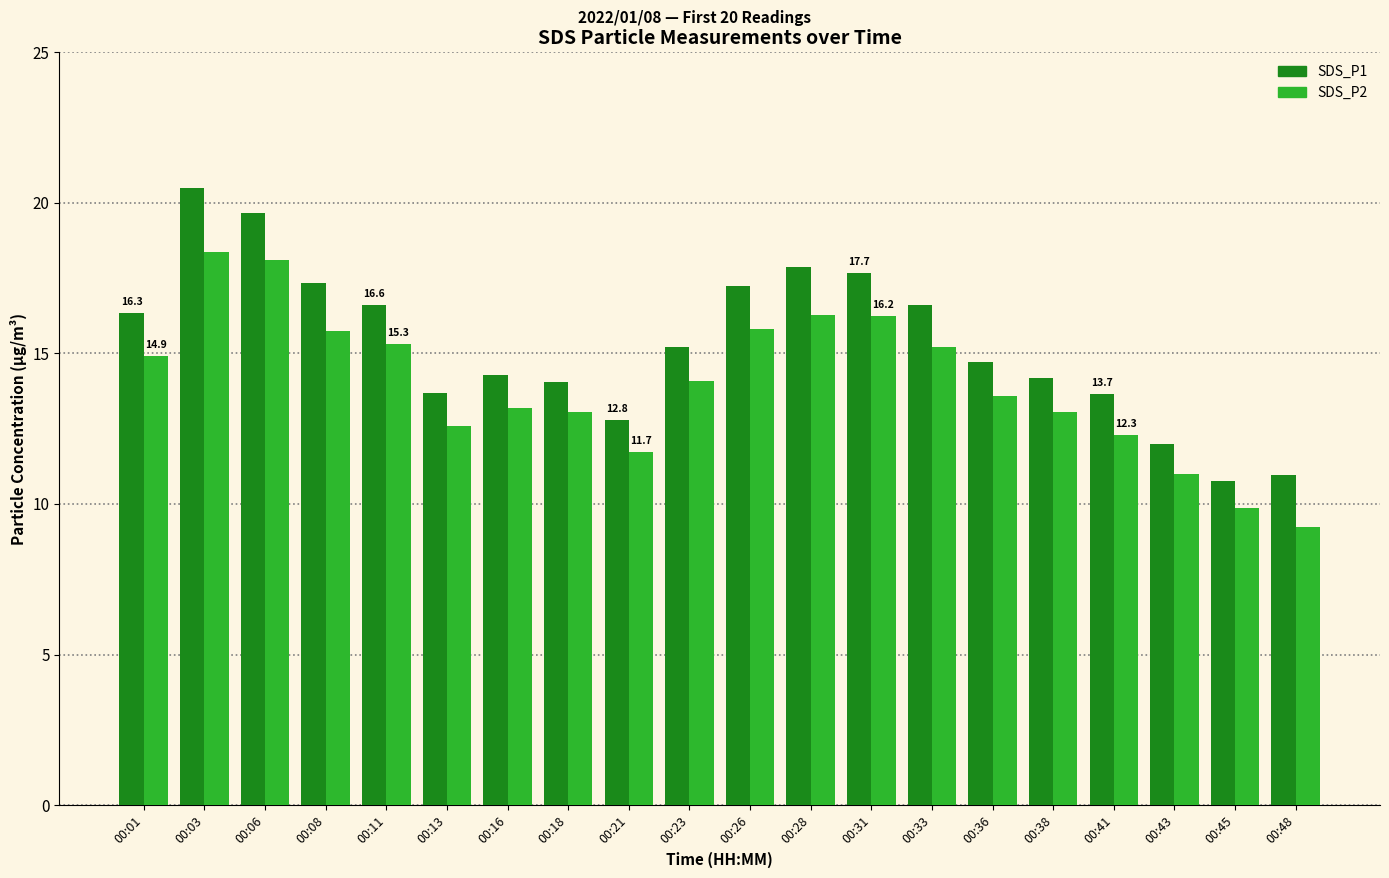

What is the value of the SDS_P2 bar at the 5th from the left?

15.3